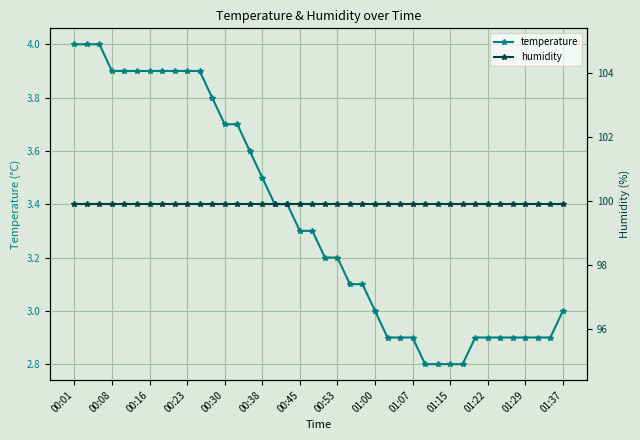

The temperature series shows 4.1 at 01:29. True or false?

False